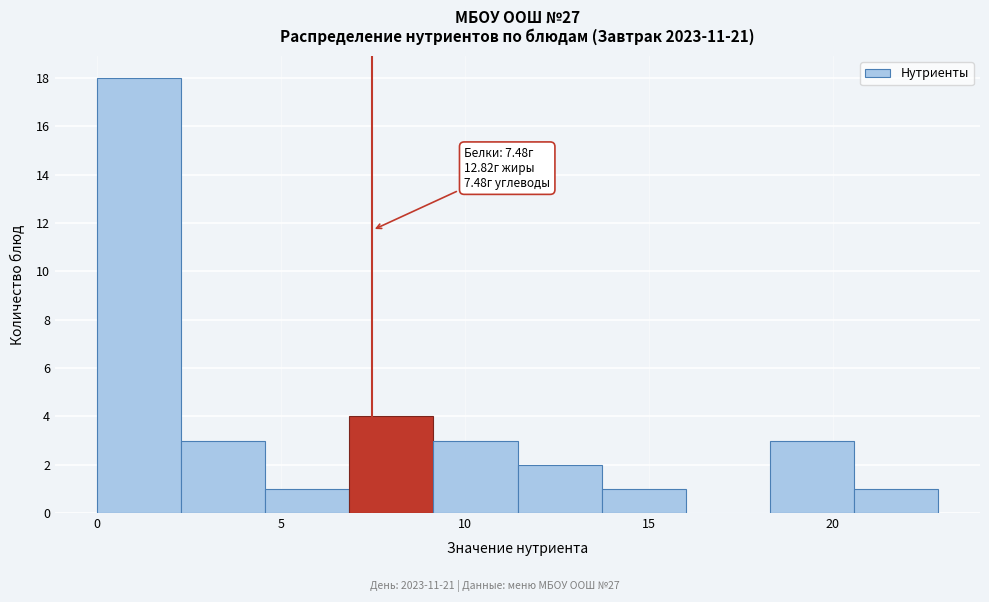

Which range on the x-axis has the tallest bar?

0.0 to 2.5